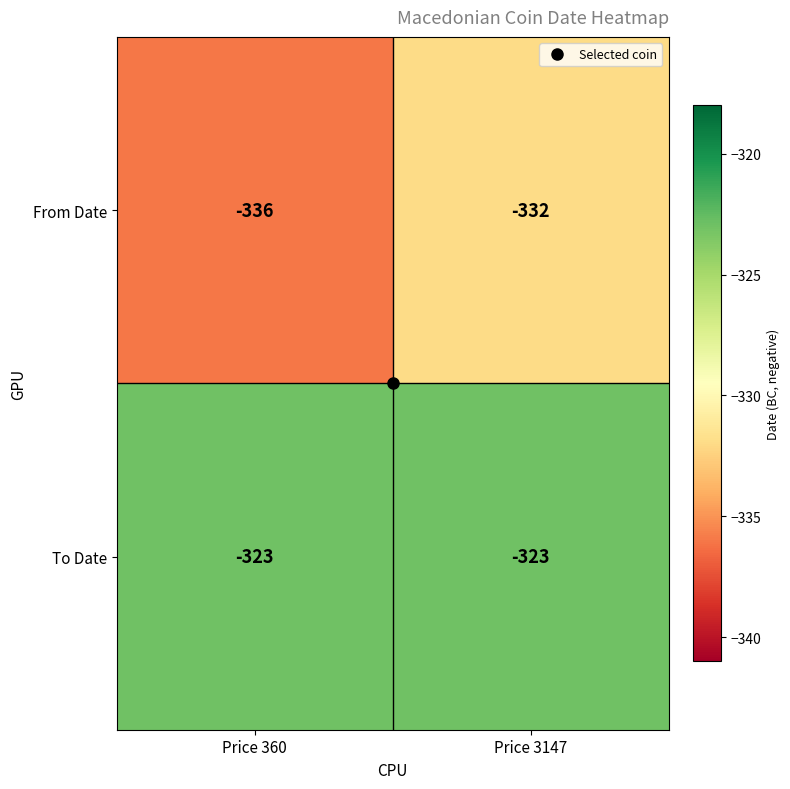

Rank the series at Price 360 from lowest to highest value.

From Date, To Date